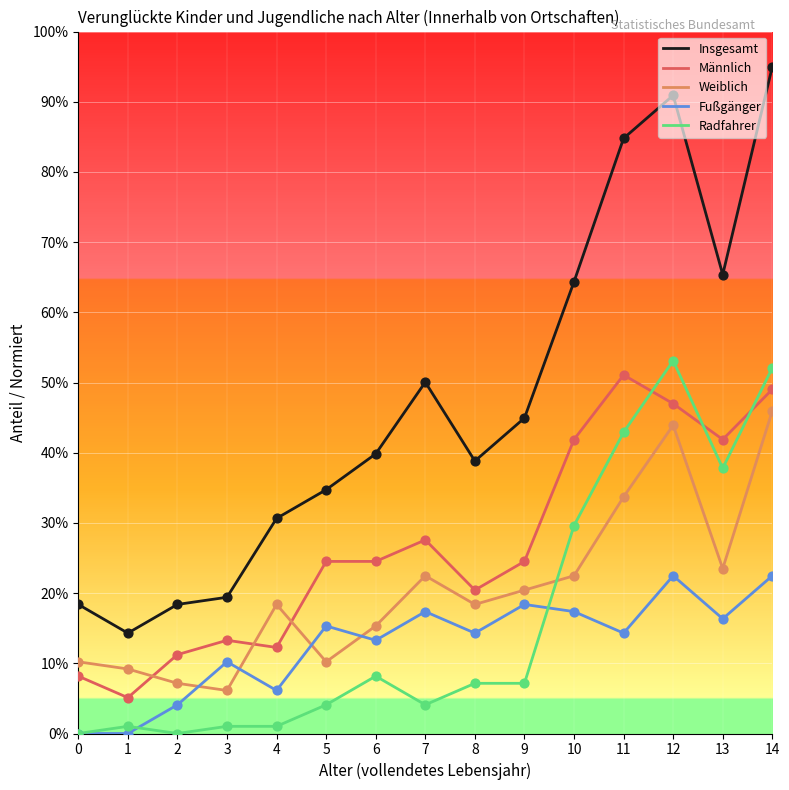

What are all the series names shown in the legend?

Insgesamt, Männlich, Weiblich, Fußgänger, Radfahrer